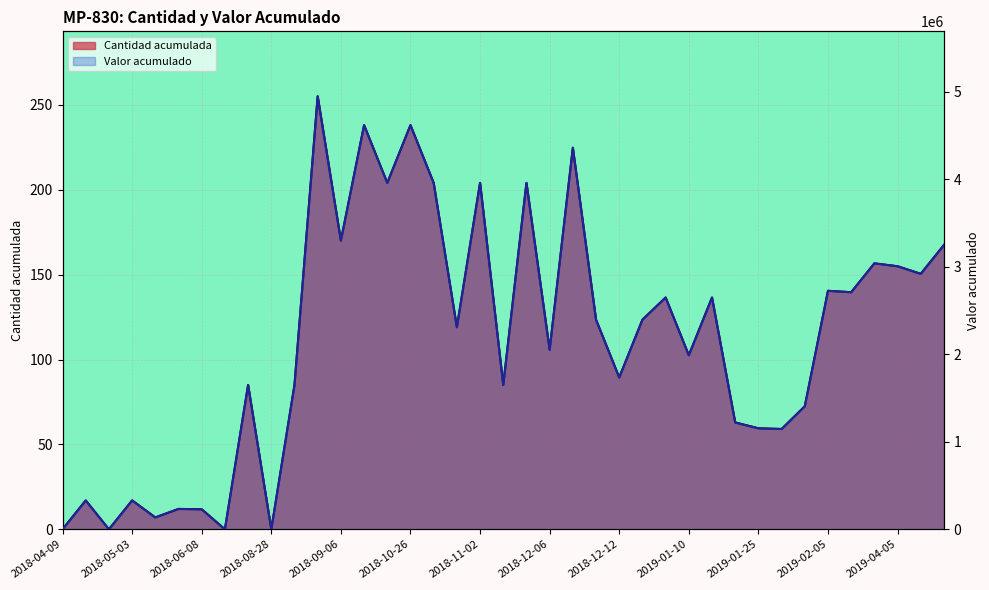

What is the sum of all Cantidad acumulada values?

4361.4